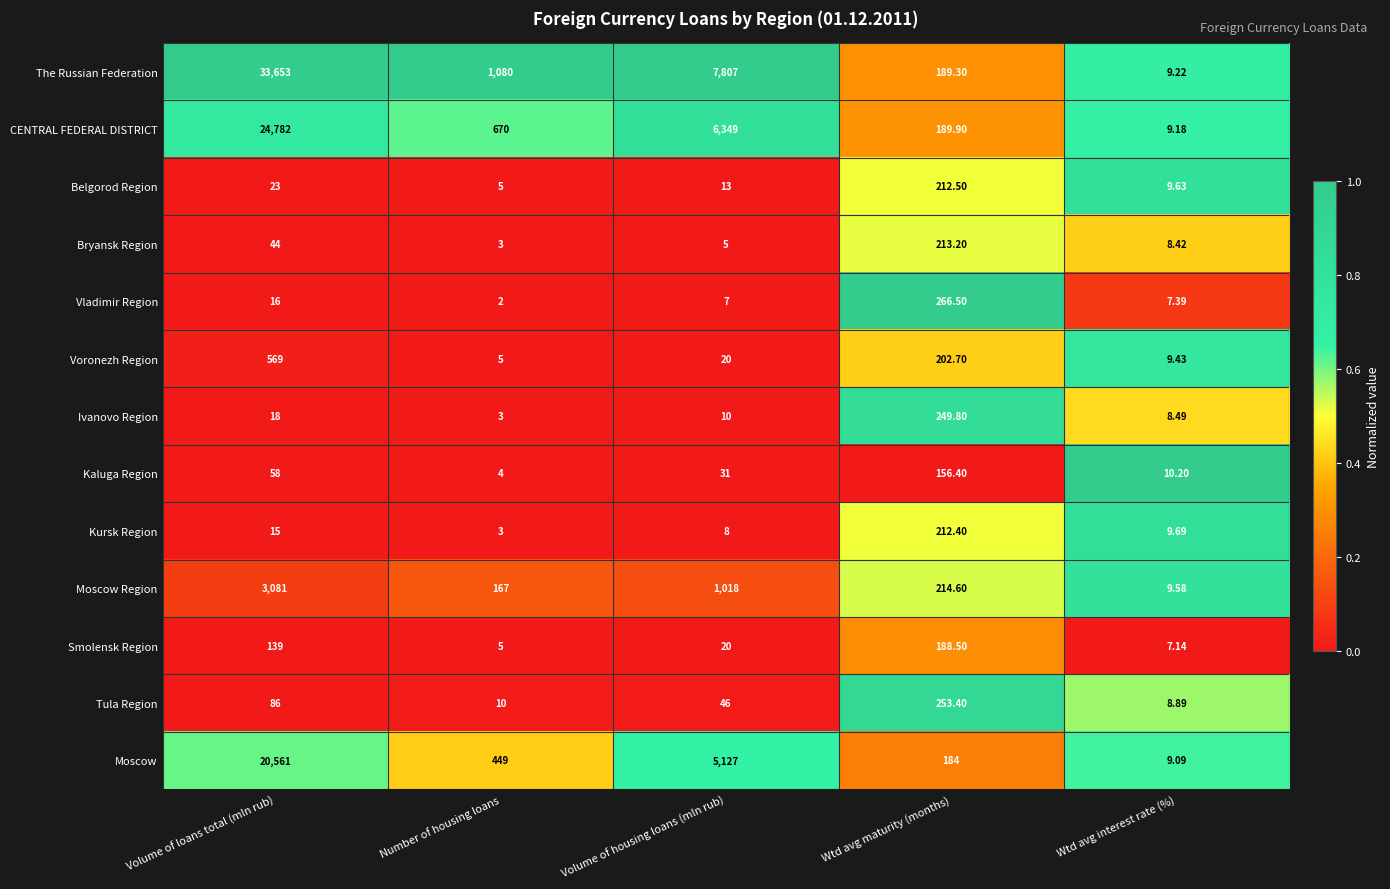

At which category is the sum across all series the highest?

Volume of loans total (mln rub)